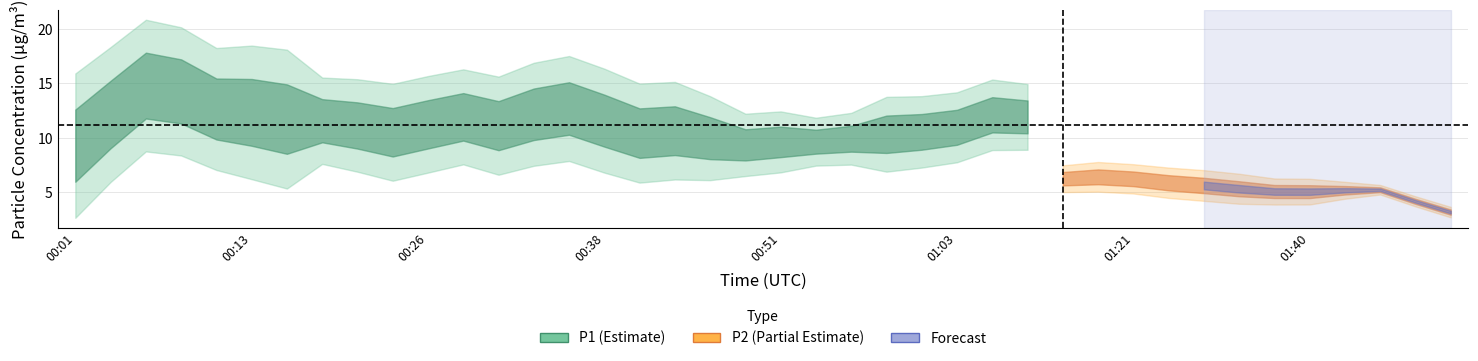

What is the difference between the highest and lowest values at 00:21?

4.9